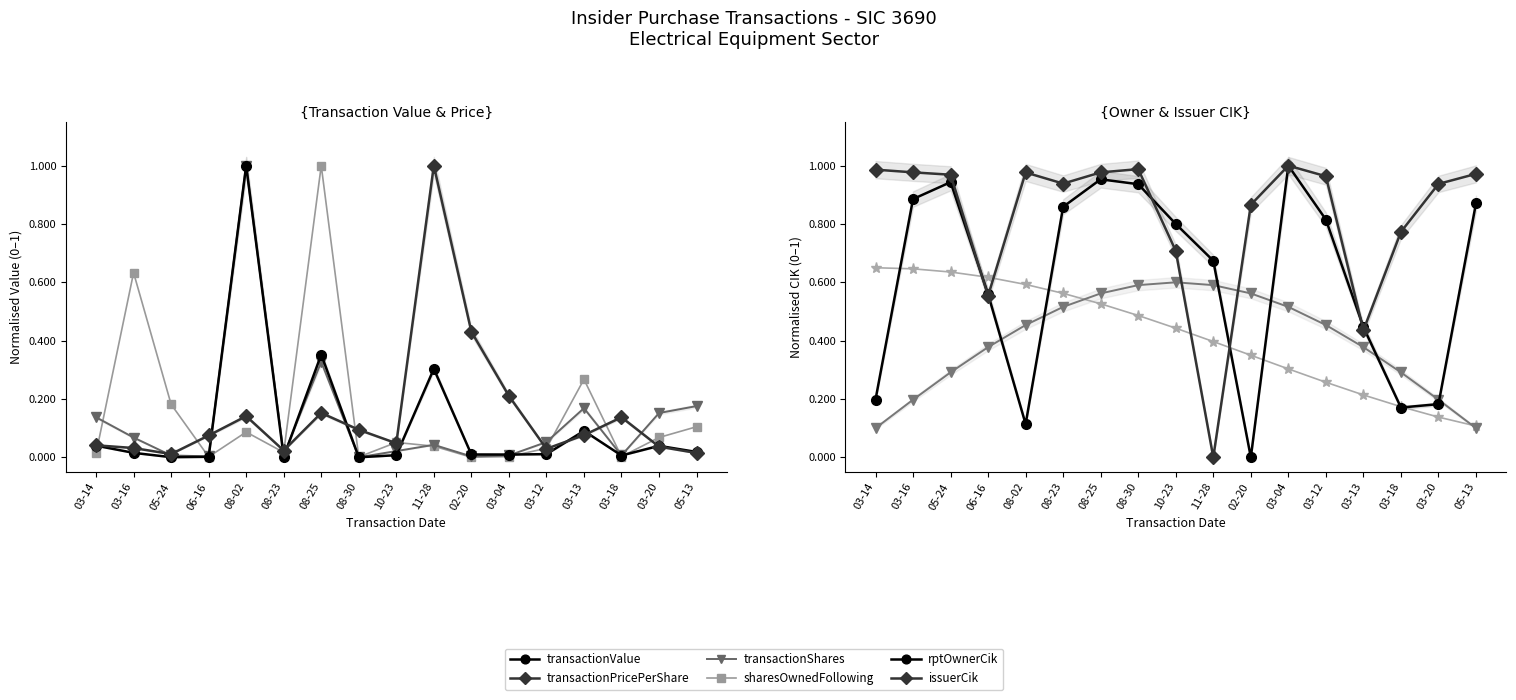

How many lines are shown in the chart?

6